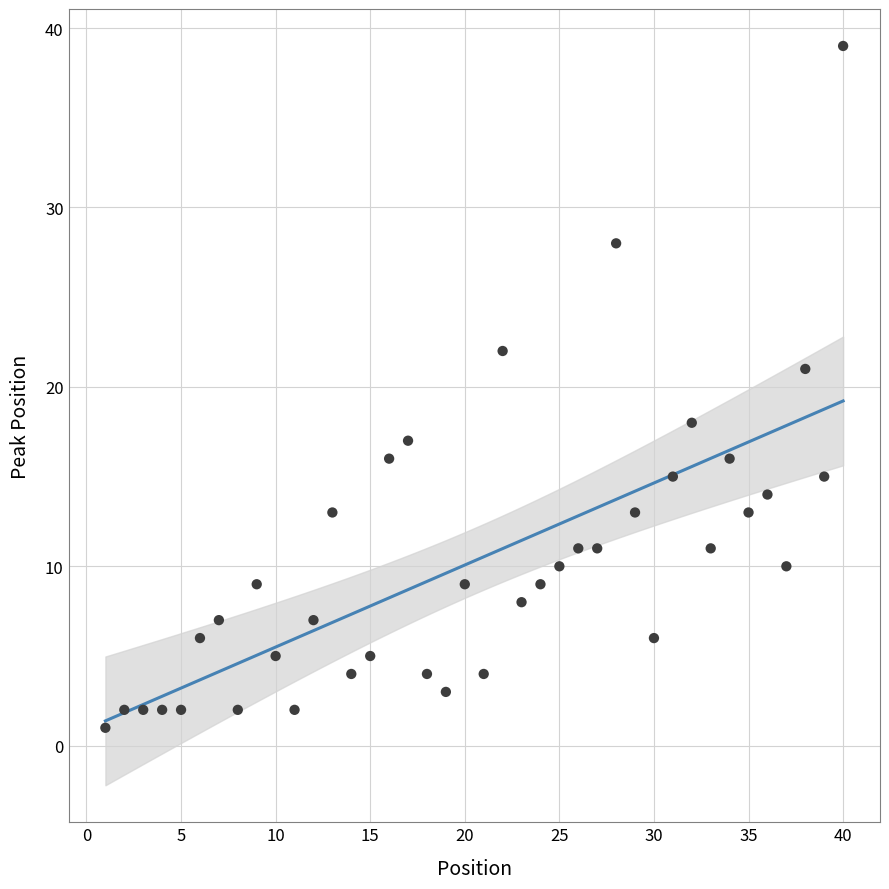

What Y value in the scatter plot is closest to 20?

21